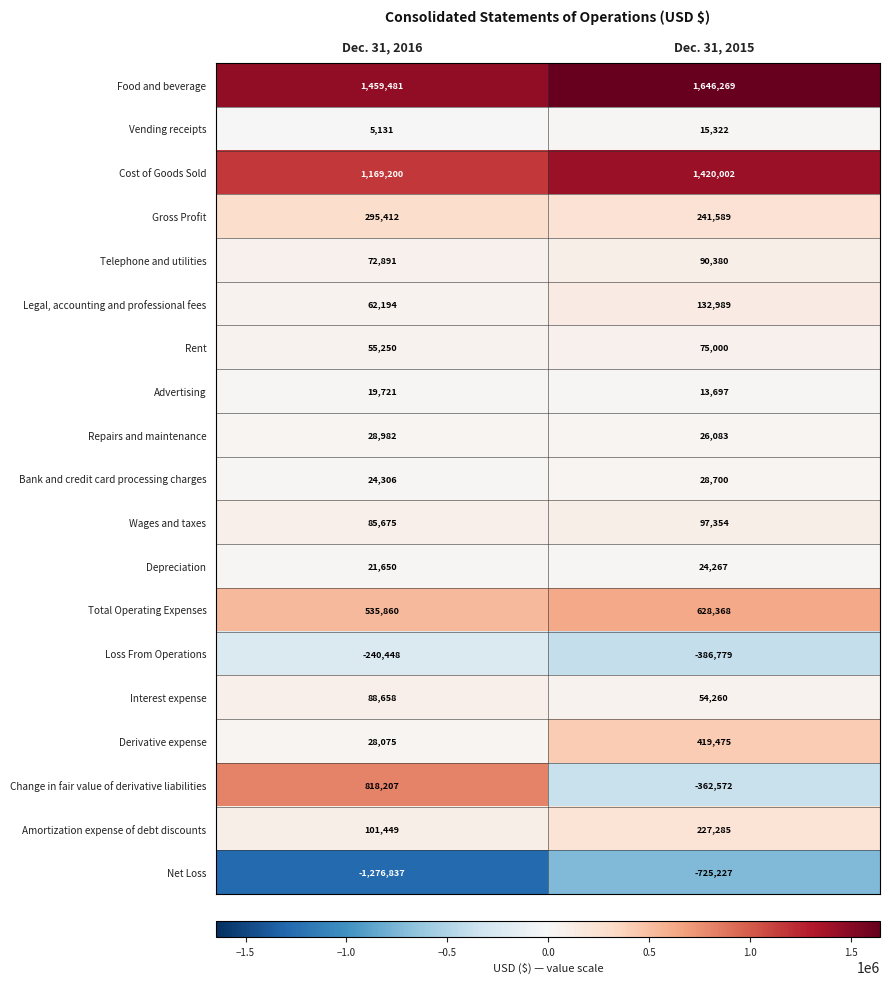

What is the smallest value displayed?

-1276837